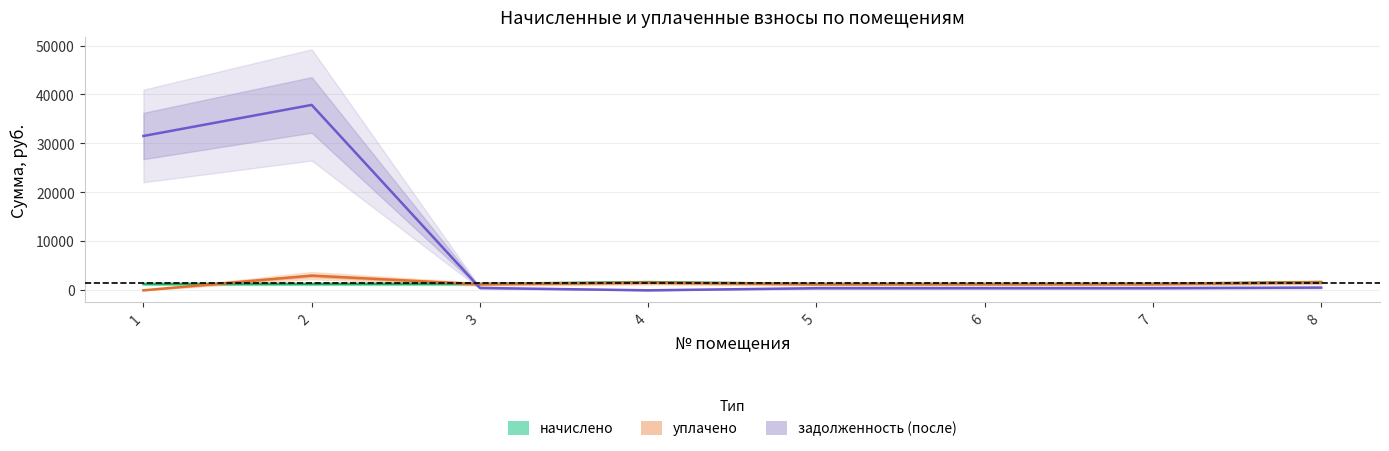

What is the maximum value shown in the chart?

37868.8